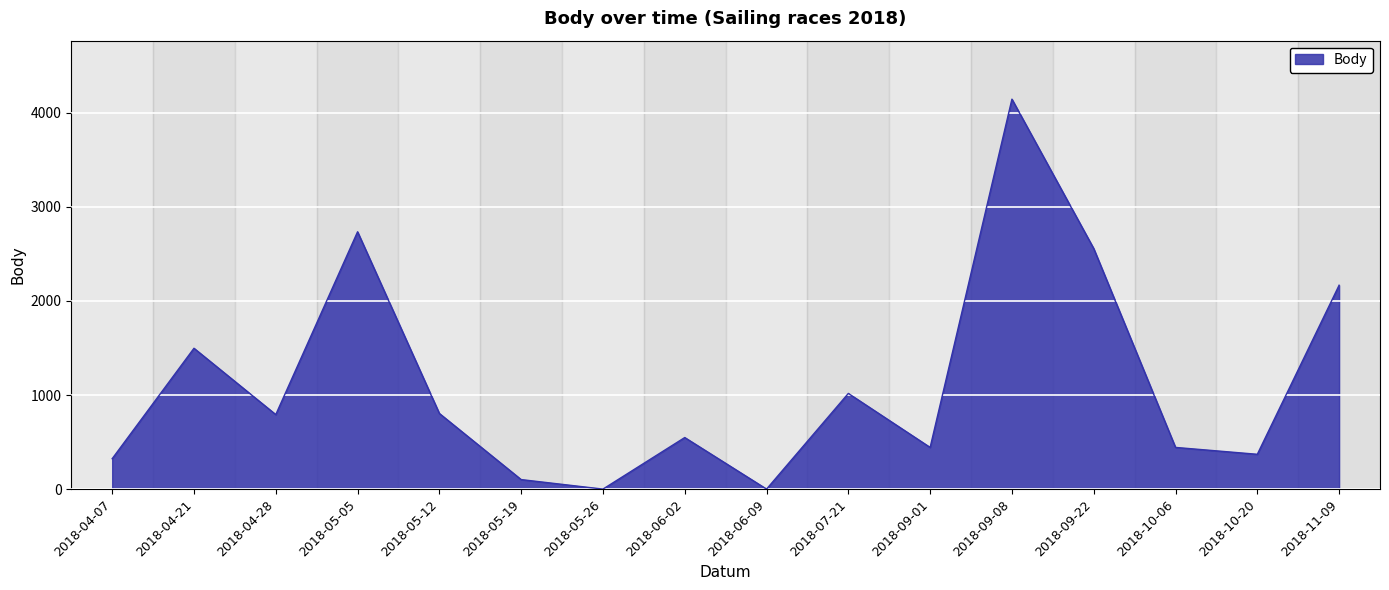

What is the difference between the values at 2018-07-21 and 2018-06-09?

1017